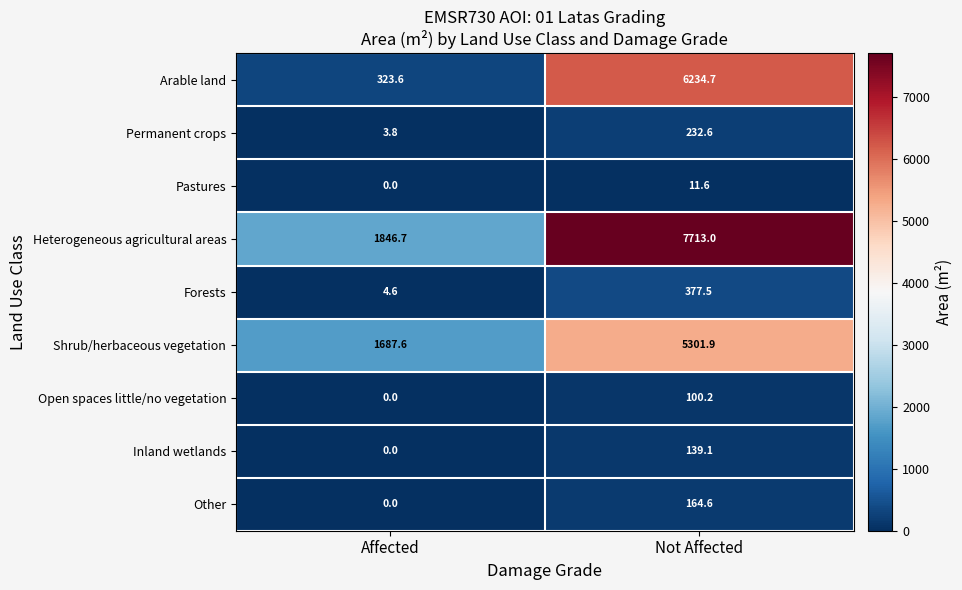

What is the total value across all series at Not Affected?

20275.2